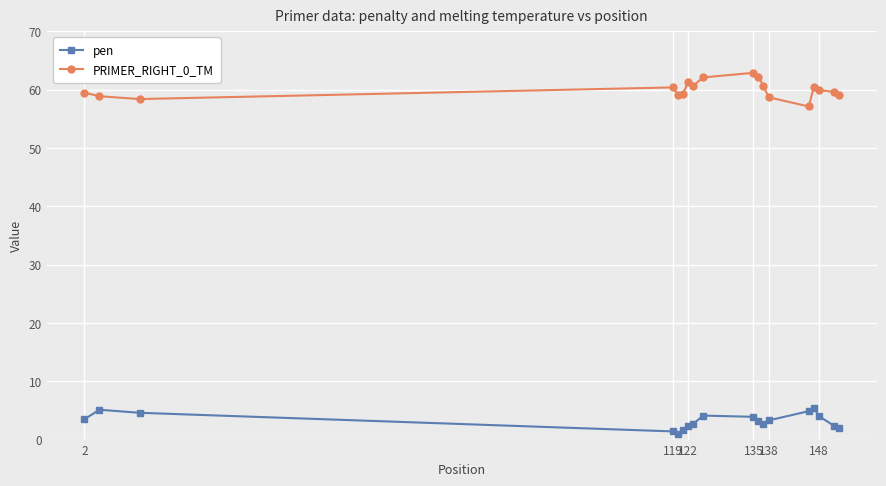

What is the greatest value displayed?

62.9